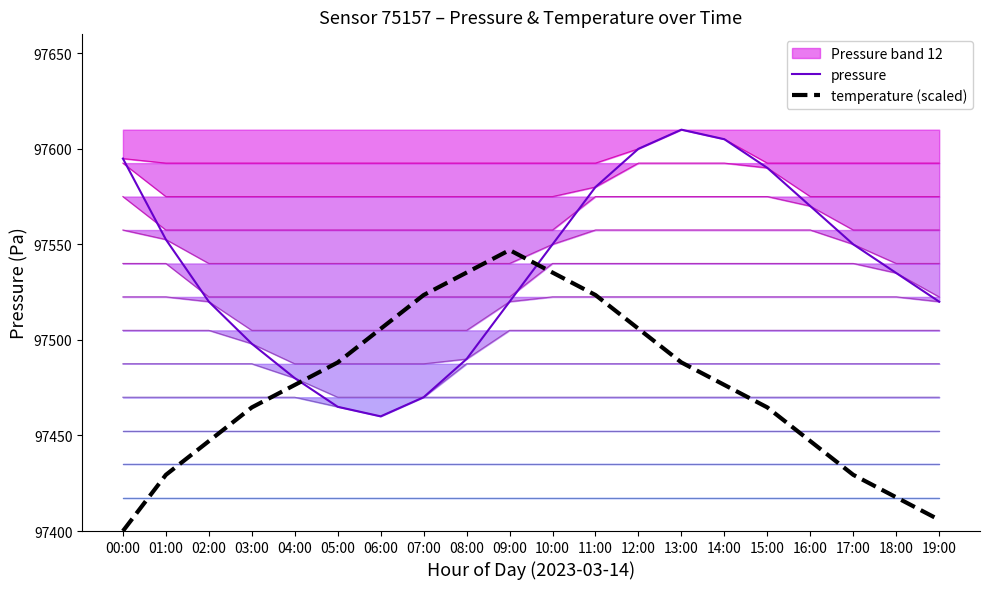

True or false: temperature (scaled) has a value of 97505.8 at 12:00.

True